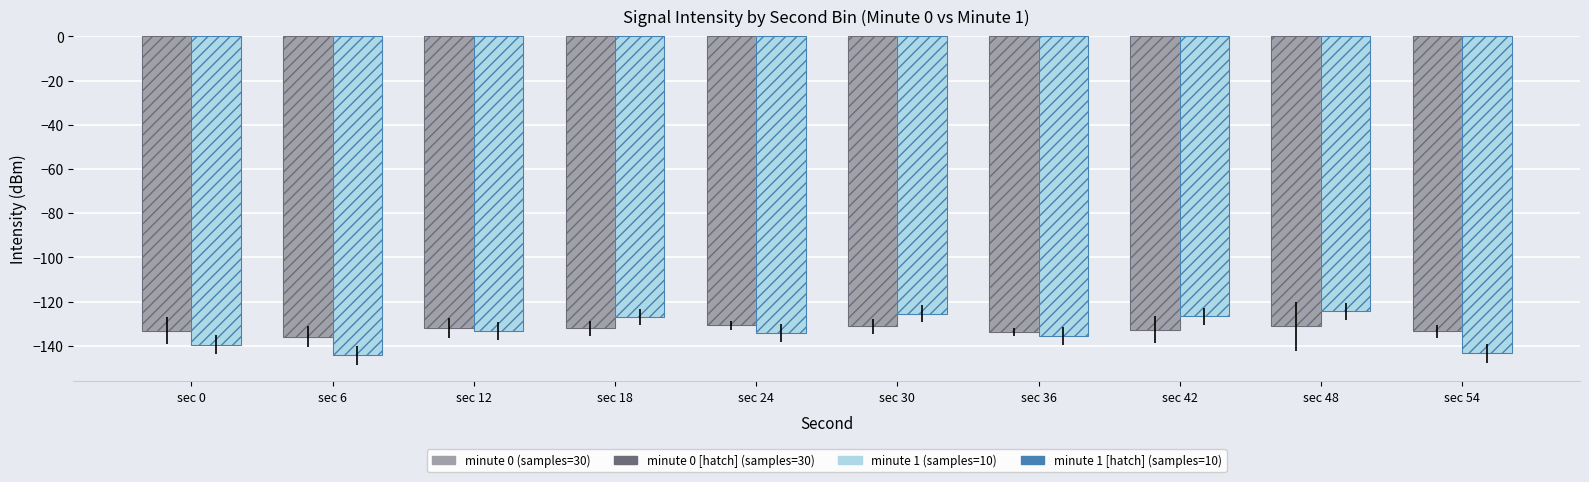

Does the chart contain any negative values?

Yes